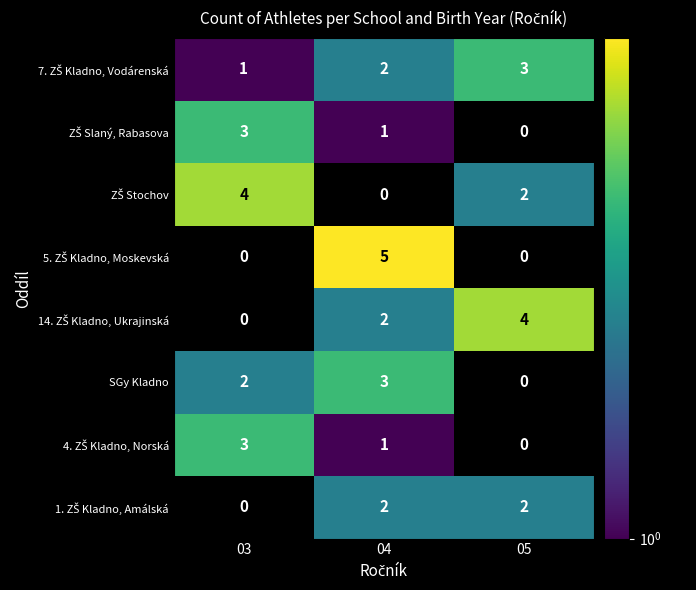

Which has a higher value, 04 or 05?

05